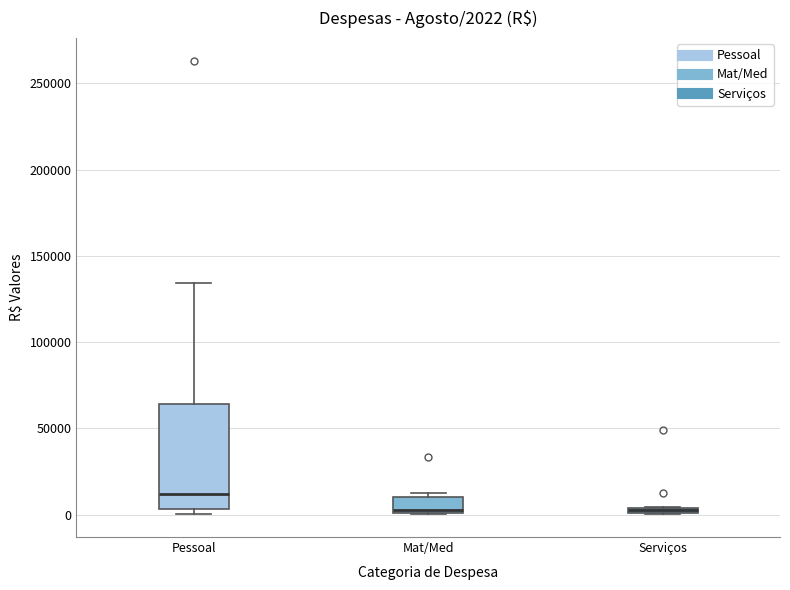

Which box has the highest median line?

Pessoal